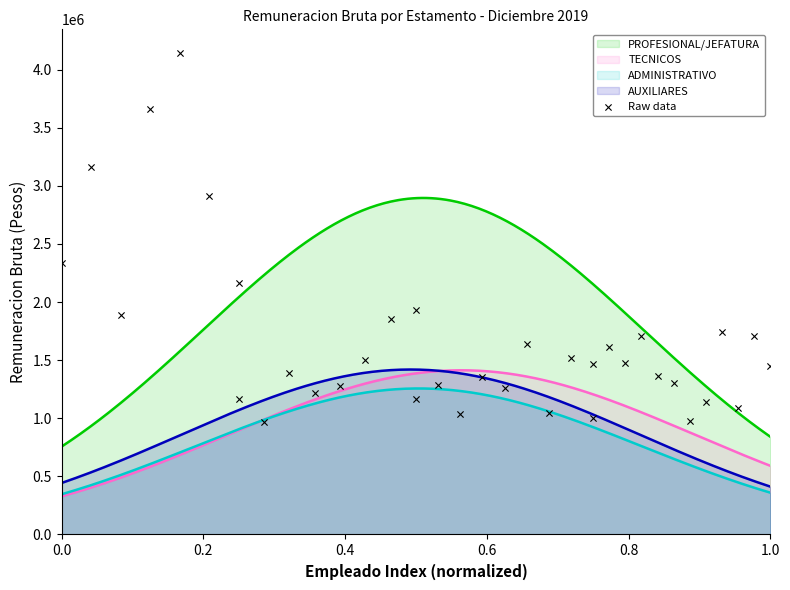

What is the minimum value for TECNICOS?

328199.5